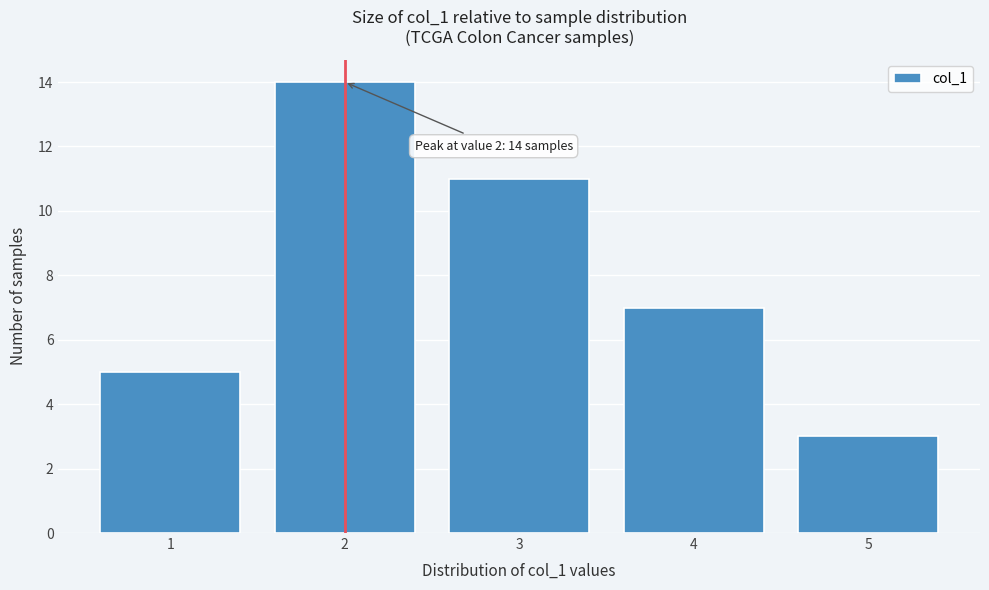

Reading left to right, what are all the values shown in this chart?

1=5	2=14	3=11	4=7	5=3